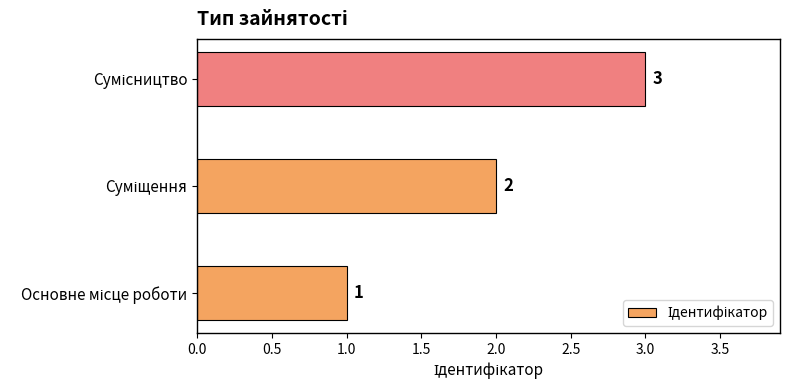

How many values are between 1 and 3?

3